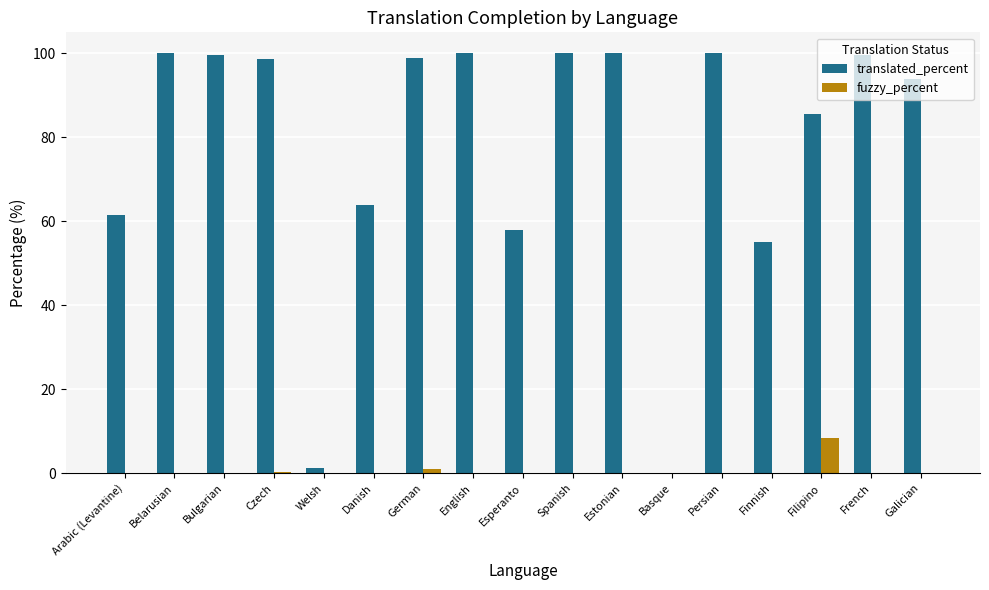

The value of translated_percent at Basque is -39.3. True or false?

False